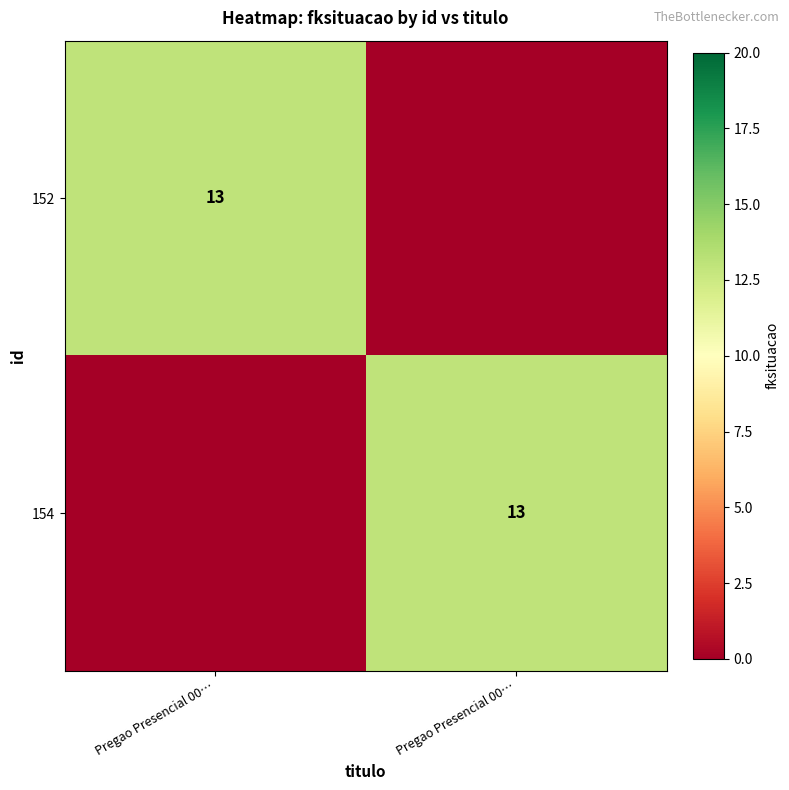

Is the value of 154 at Pregao Presencial 00… greater than the value of 152 at Pregao Presencial 00…?

No